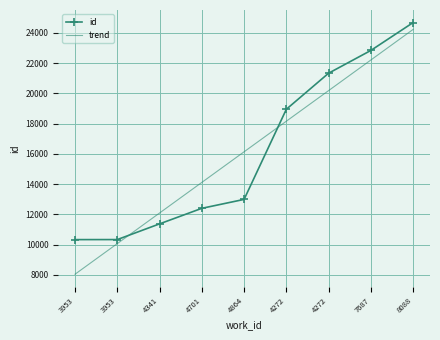

What is the minimum value for id?

10331.0